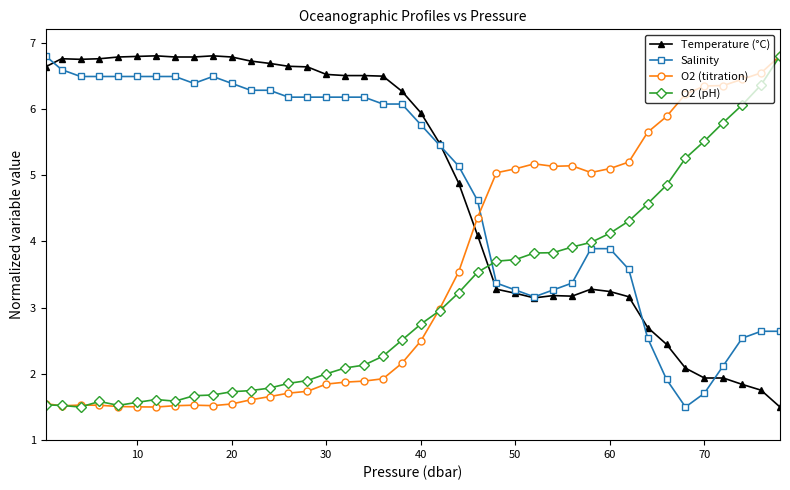

What is the greatest value displayed?

6.8